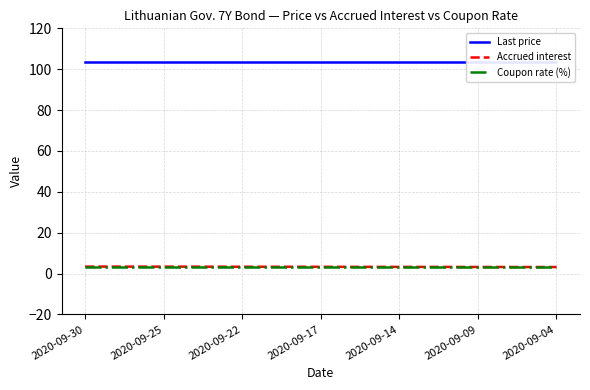

Does the chart display data point markers on the line(s)?

No